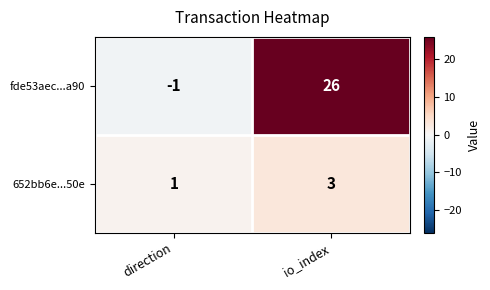

What is the greatest value displayed?

26